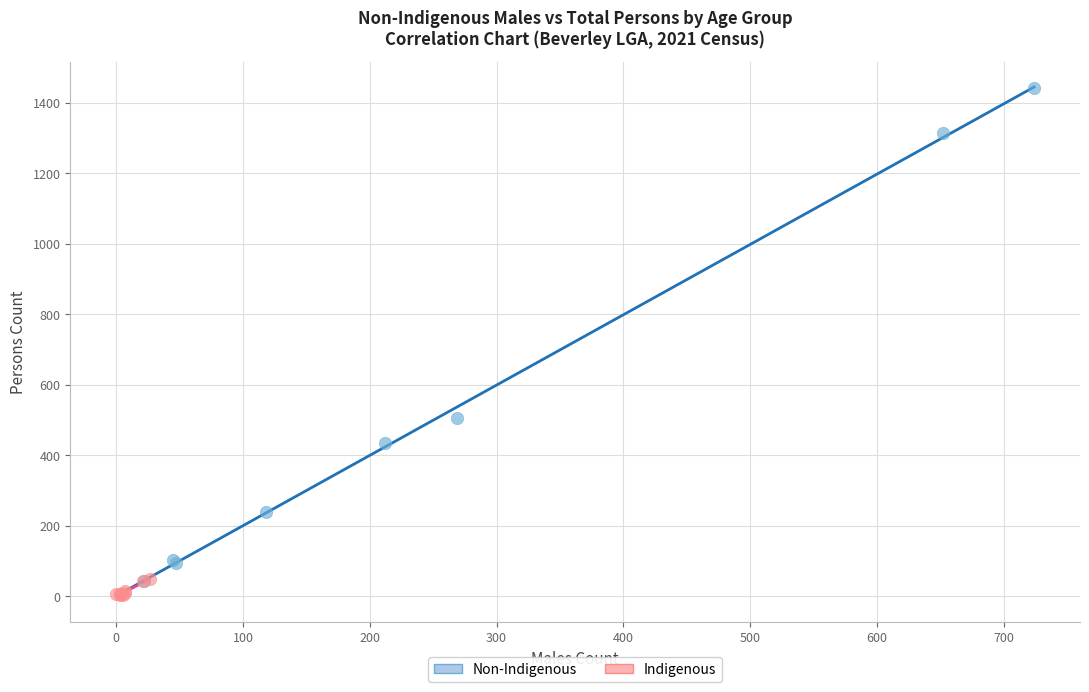

Which series has the largest Y range (max minus min)?

Non-Indigenous